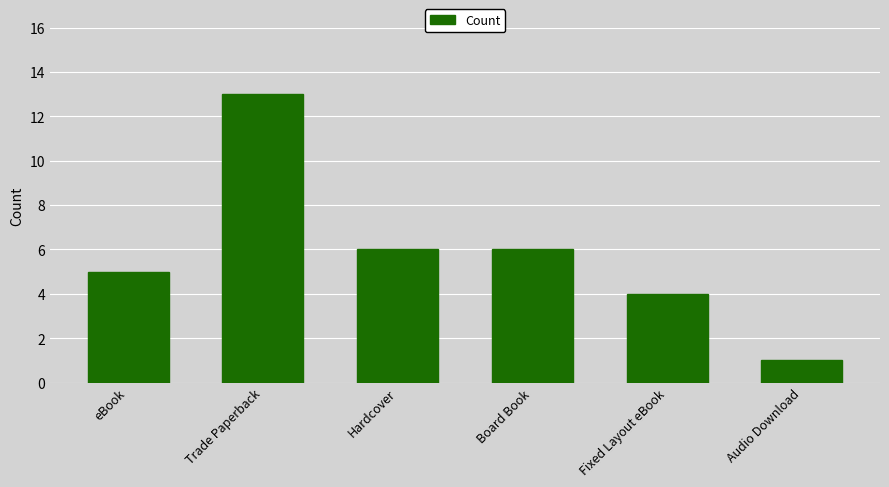

Reading left to right, transcribe all the data shown in this chart.

eBook=5	Trade Paperback=13	Hardcover=6	Board Book=6	Fixed Layout eBook=4	Audio Download=1